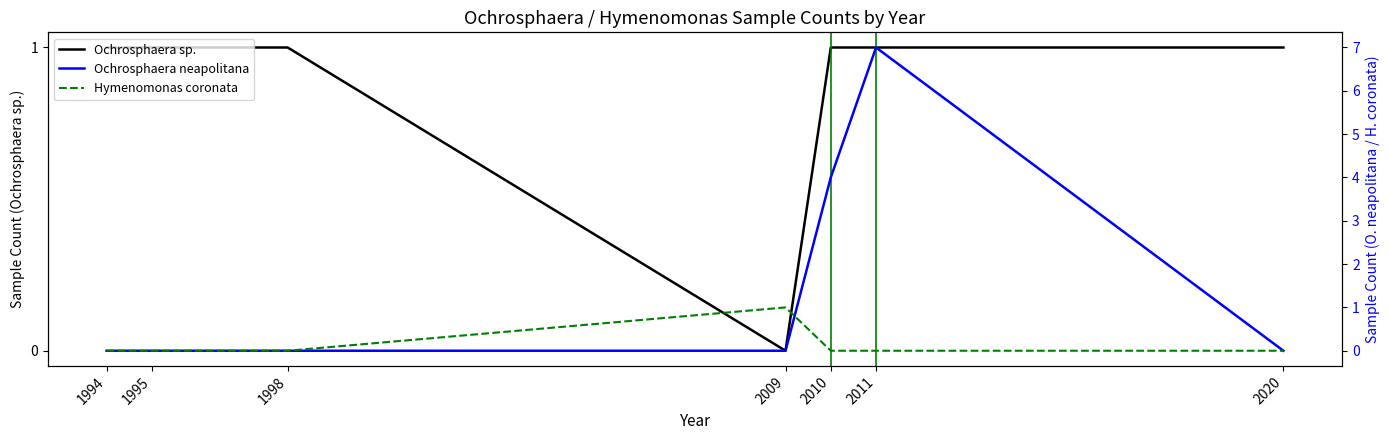

What is the greatest value displayed?

7